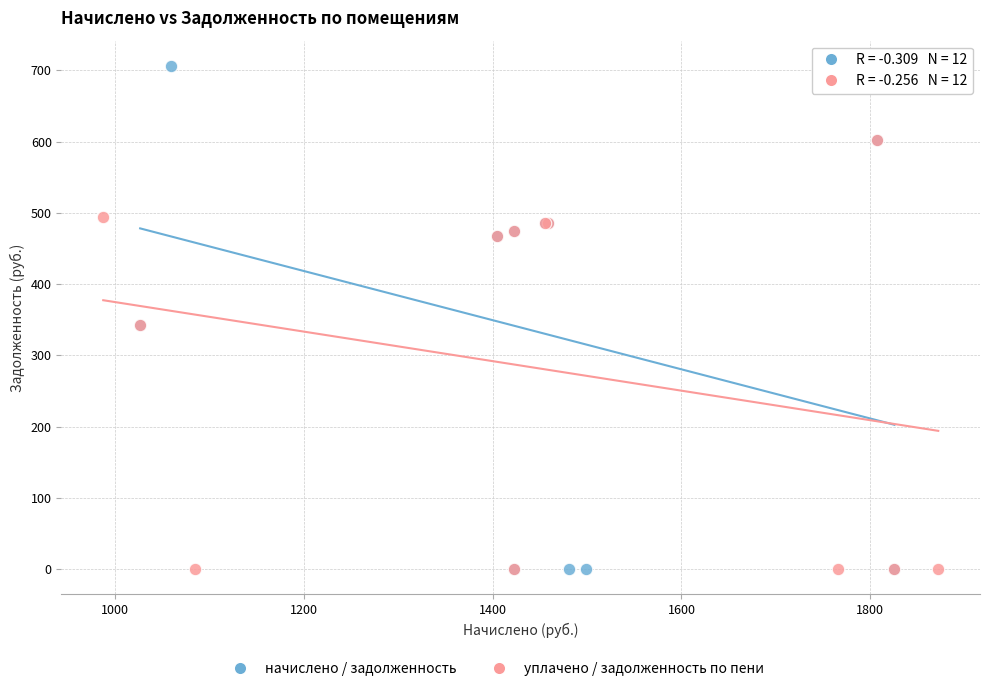

Which series contains the highest Y value?

начислено / задолженность